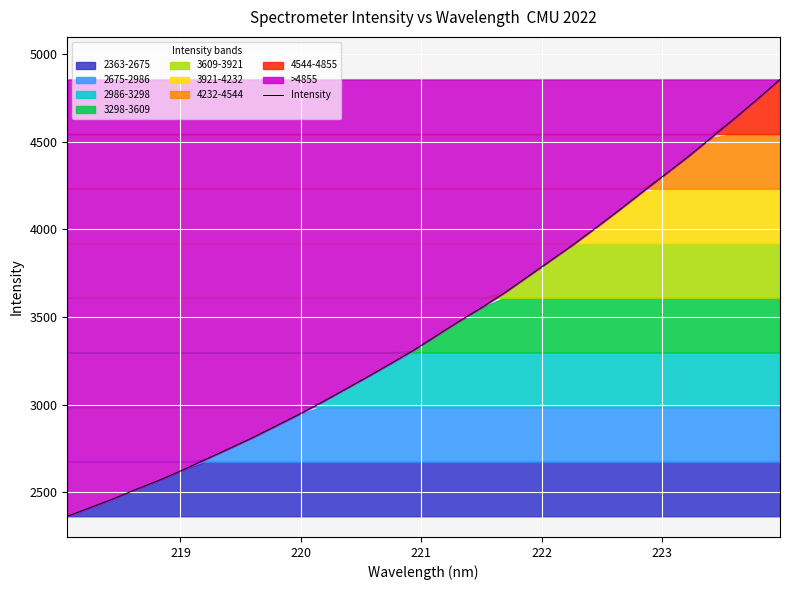

What is the maximum value for Intensity?

4855.4